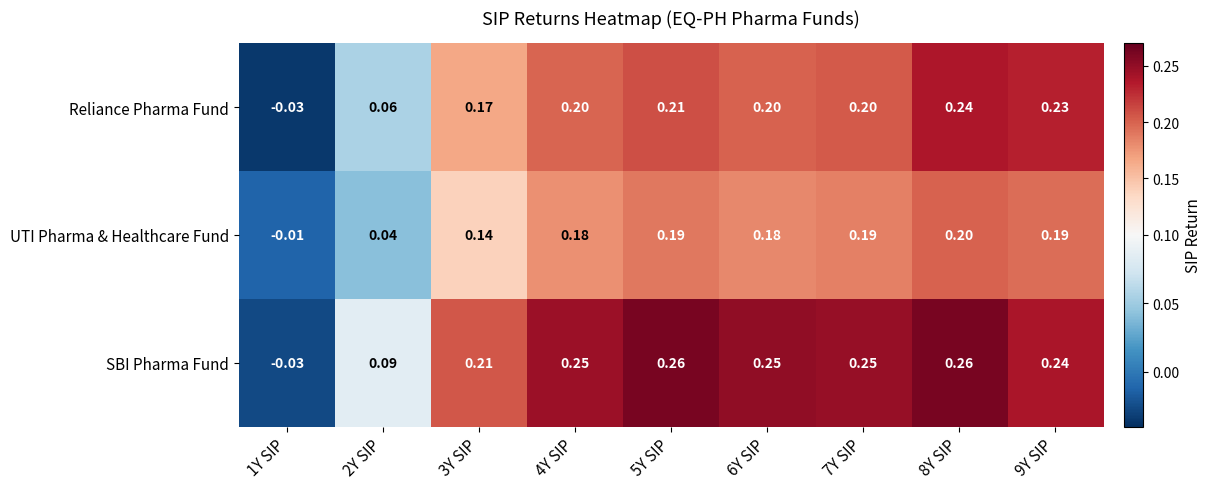

At which category does the chart reach its minimum across all series?

1Y SIP